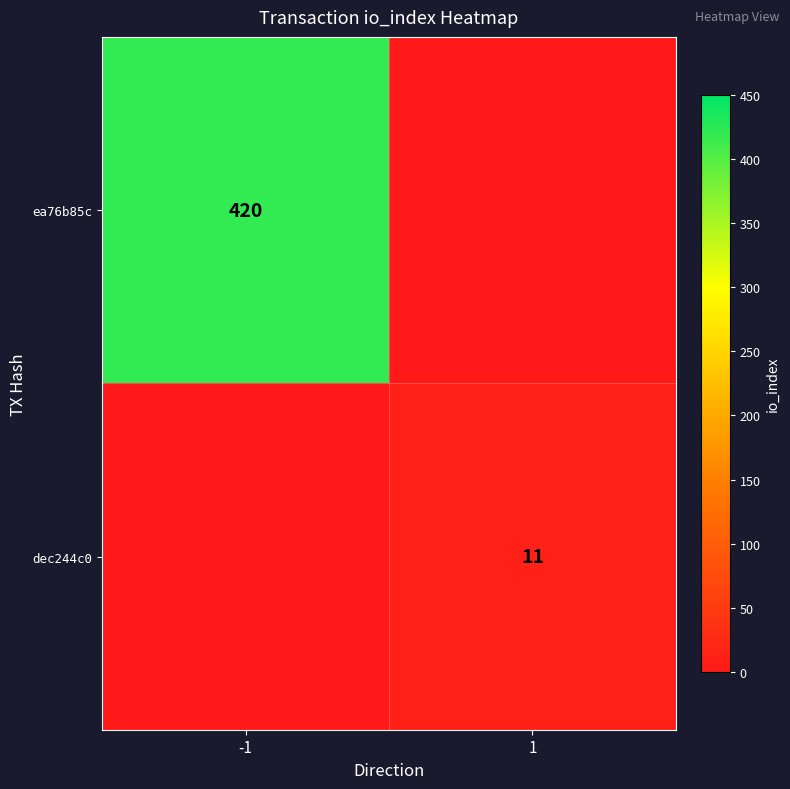

The value of ea76b85c at -1 is 420. True or false?

True